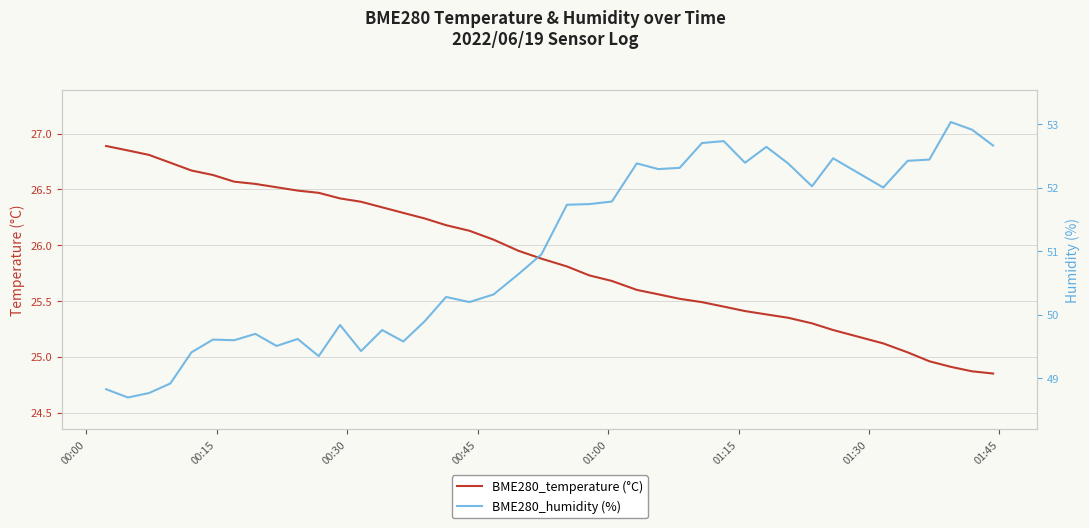

How many values in the BME280_temperature (°C) series exceed 25?

36